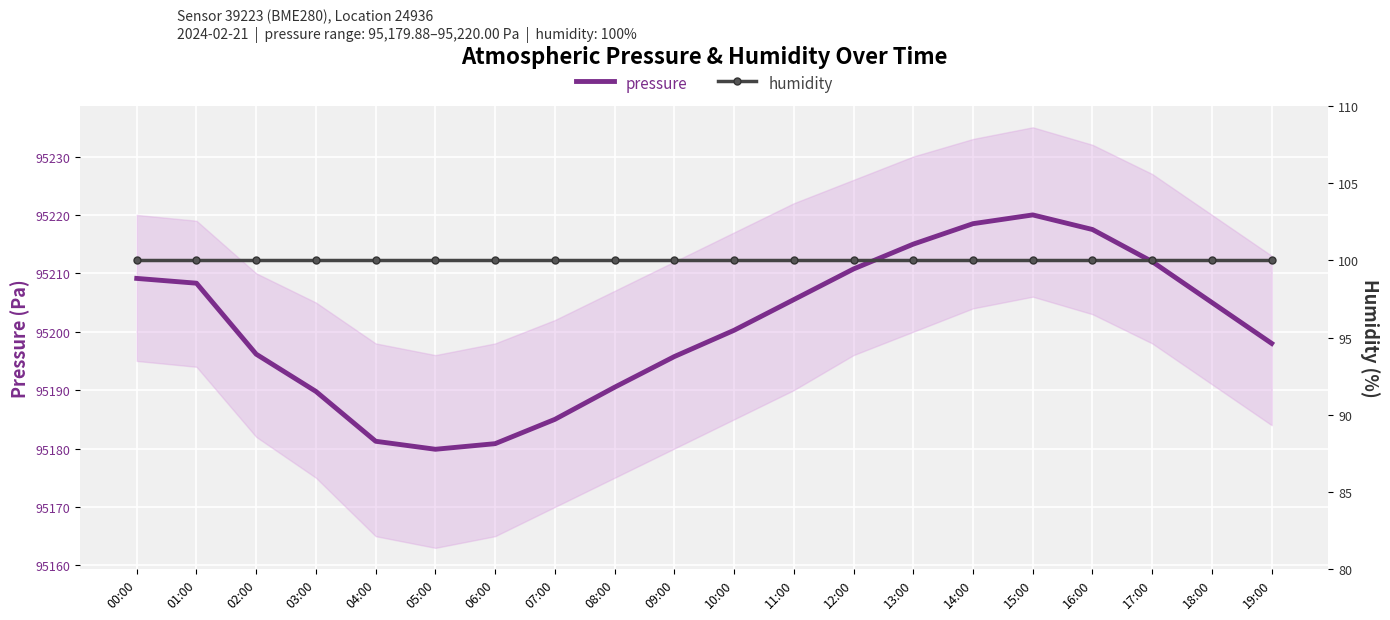

Between 08:00 and 13:00, which series saw the biggest shift?

pressure